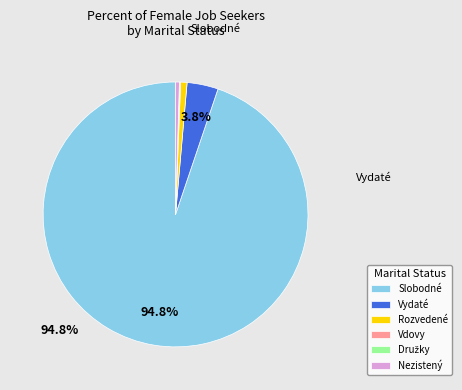

Is Vydaté the majority of the pie?

No